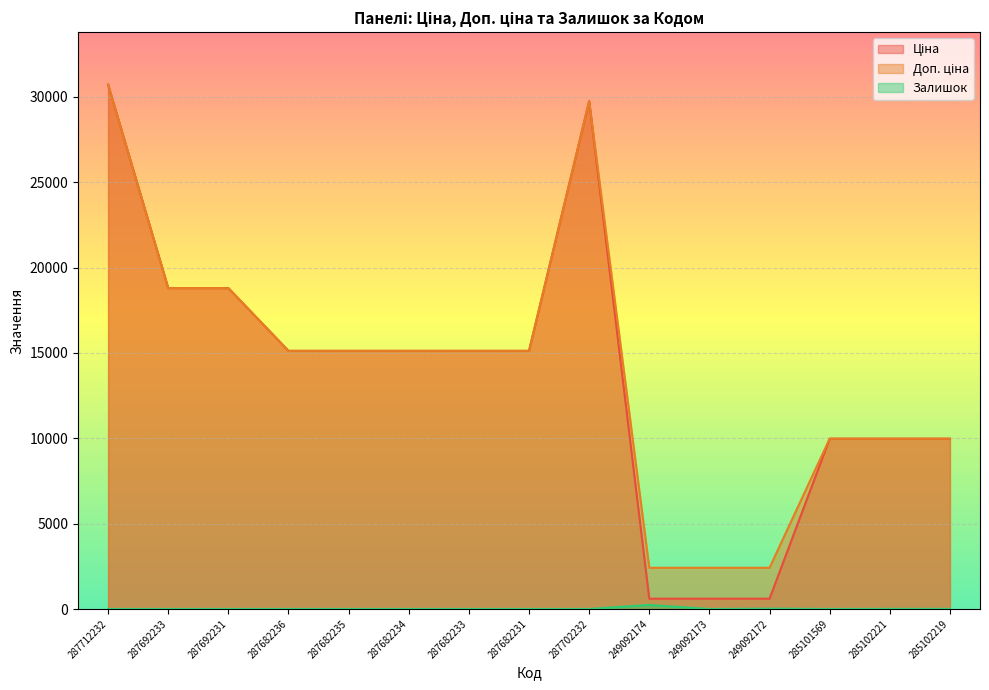

What is the total value across all series at 287682233?

30240.0